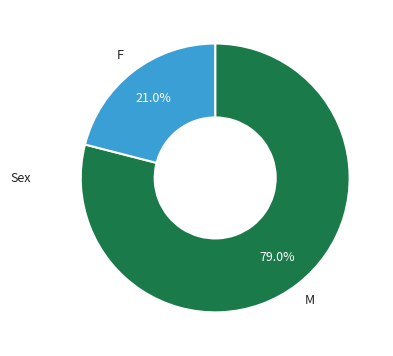

Is there a majority slice in this chart?

Yes